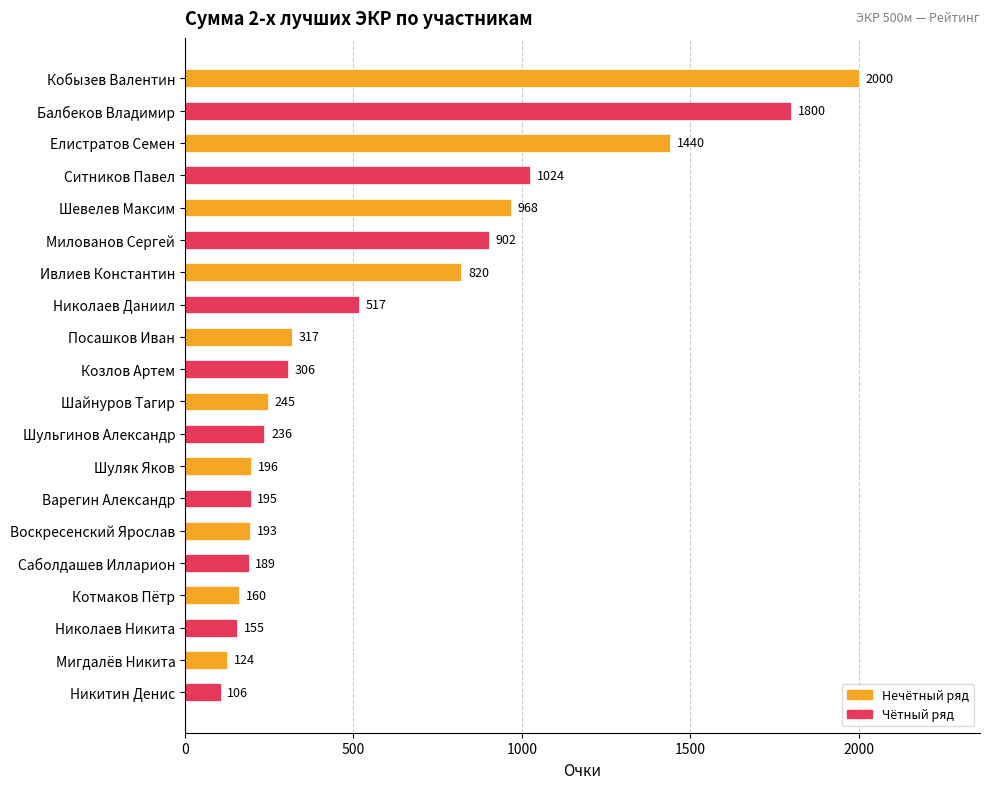

Which has a higher value, Милованов Сергей or Николаев Никита?

Милованов Сергей